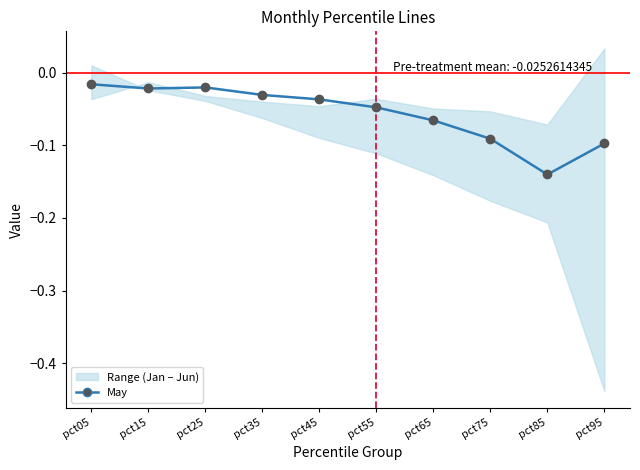

Between pct15 and pct45, which is larger?

pct15